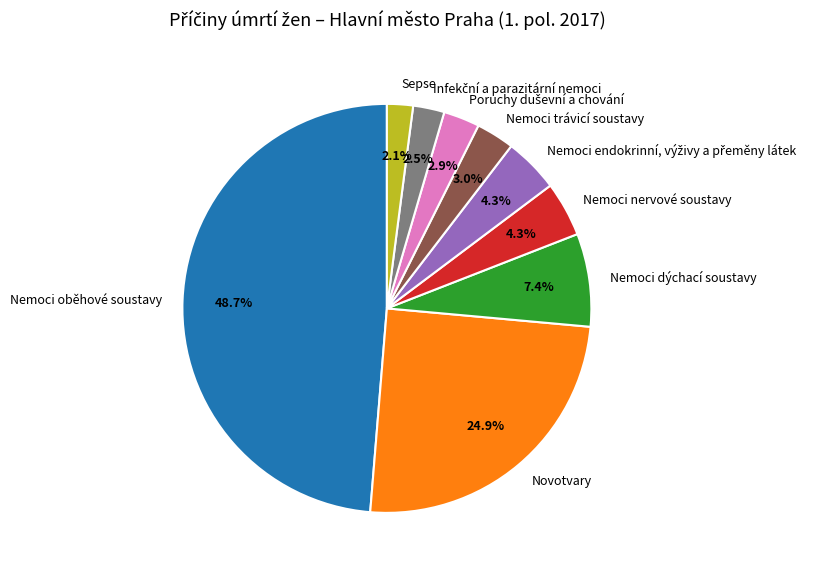

What portion of the pie excludes Novotvary?

75.1%